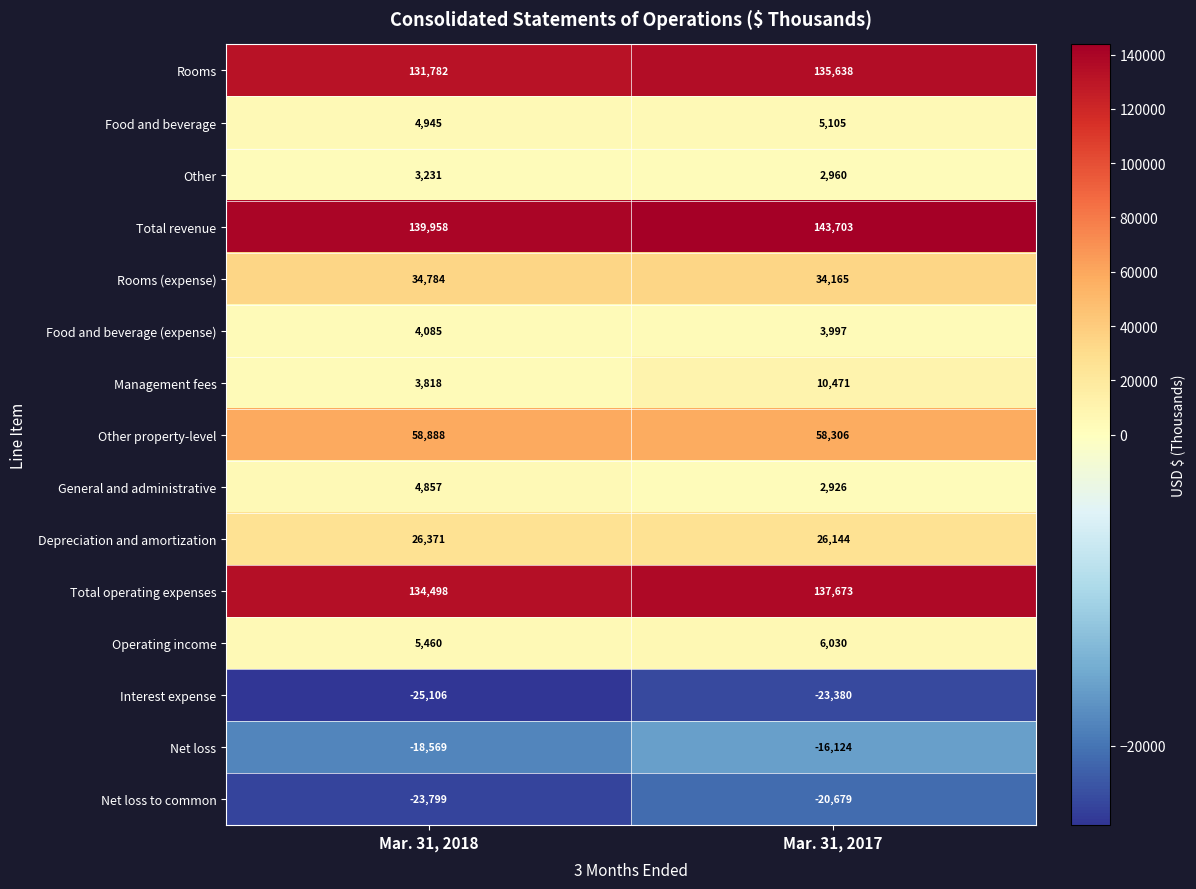

Rank the series by their maximum value, from highest to lowest.

Total revenue, Total operating expenses, Rooms, Other property-level, Rooms (expense), Depreciation and amortization, Management fees, Operating income, Food and beverage, General and administrative, Food and beverage (expense), Other, Net loss, Net loss to common, Interest expense